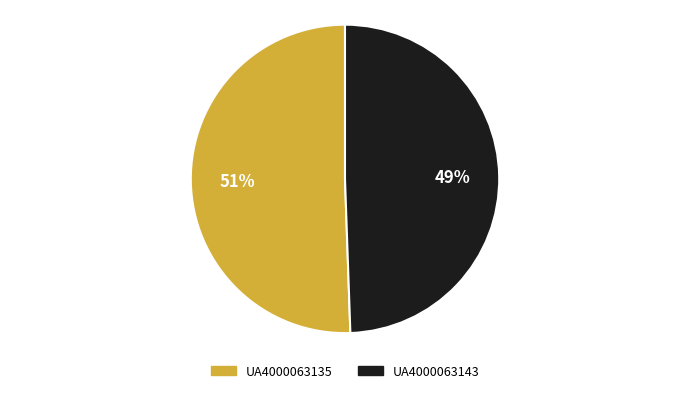

Combined, do UA4000063143 and UA4000063135 account for over 50%?

Yes